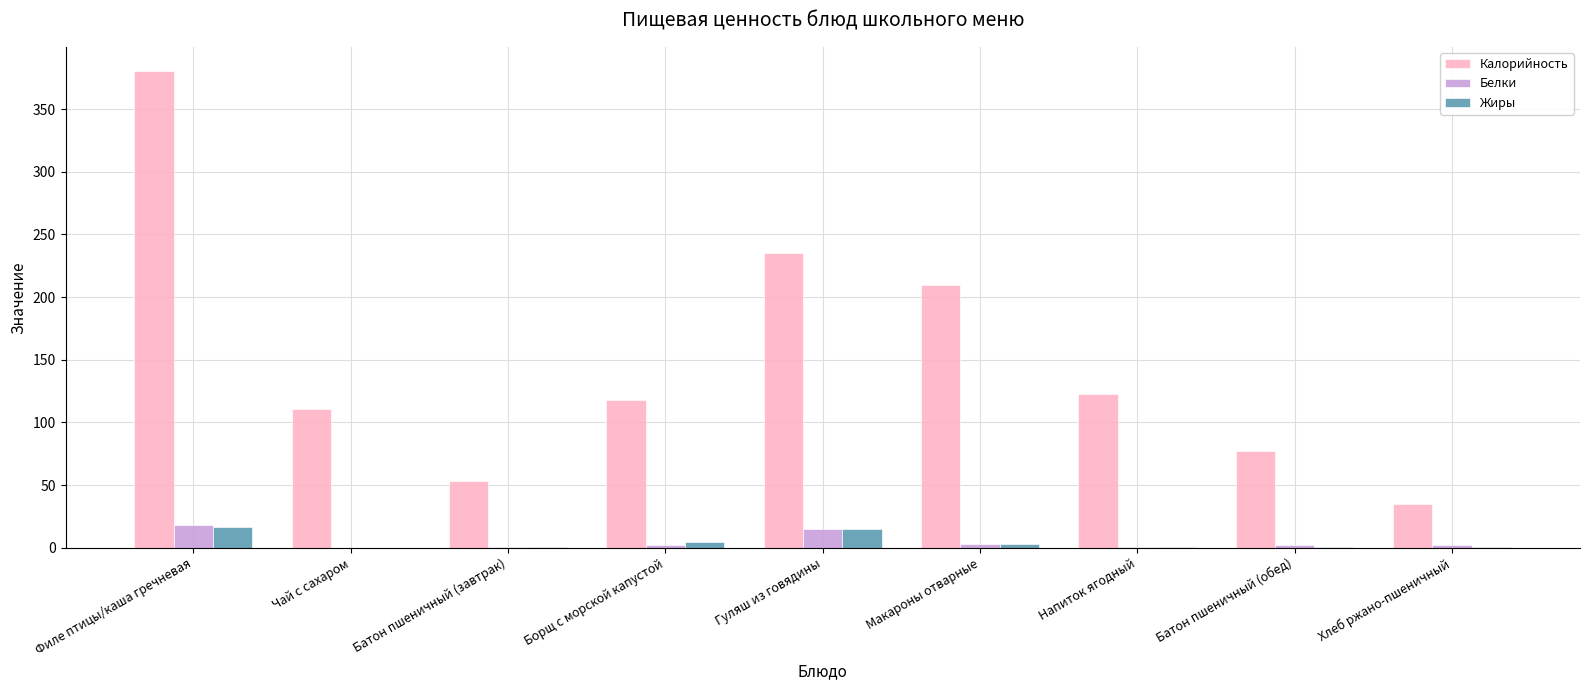

What is the total value across all series at Батон пшеничный (завтрак)?

55.0